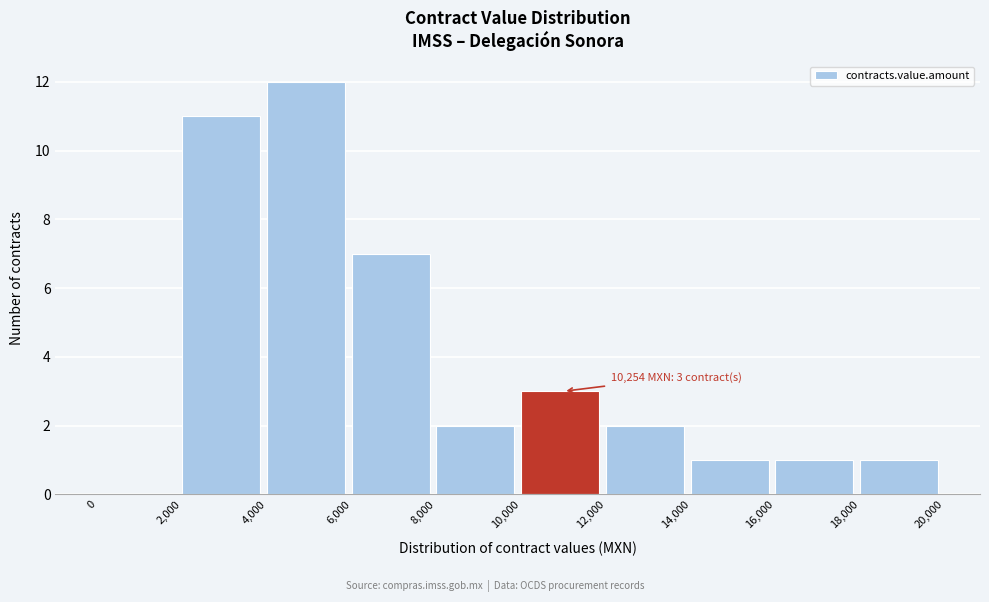

Over which range of the x-axis is the bar tallest?

4,000 to 6,000